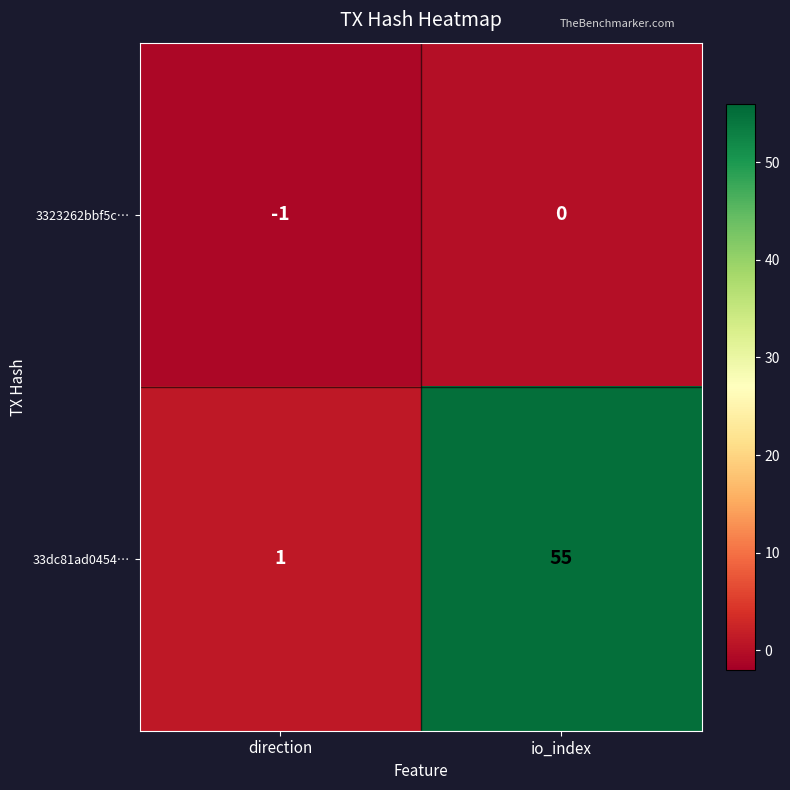

At direction, list the series in order from smallest to largest.

3323262bbf5c…, 33dc81ad0454…